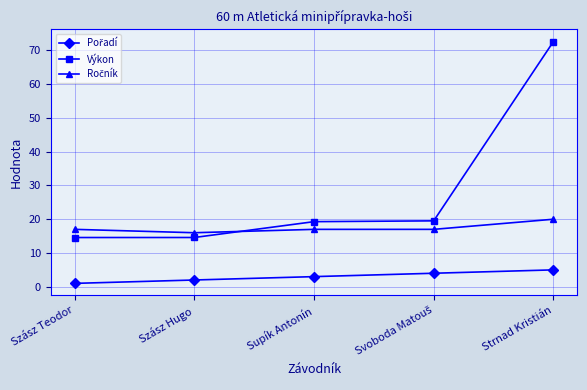

What is the greatest value displayed?

72.6